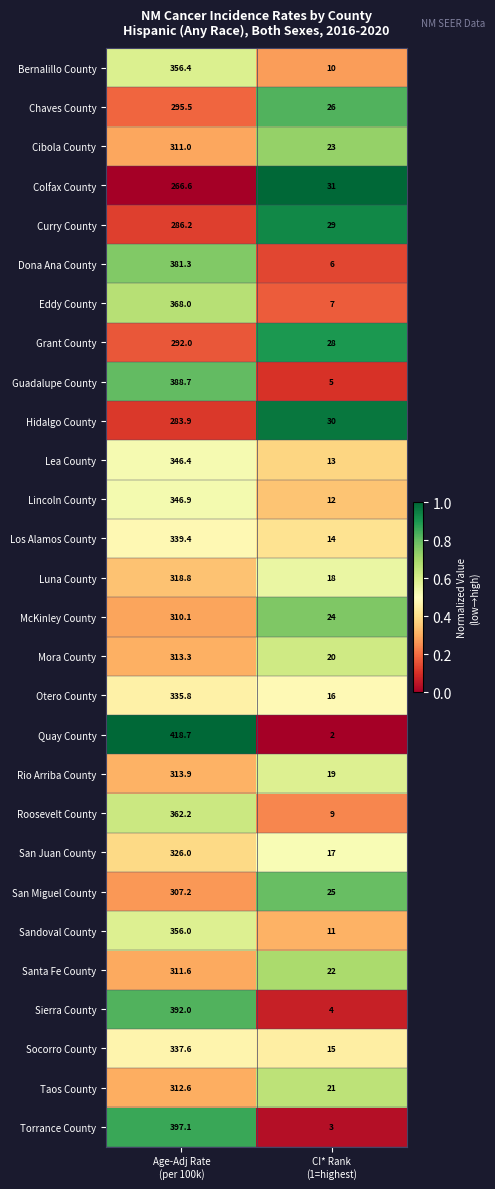

Which series has the largest total across all categories?

Quay County